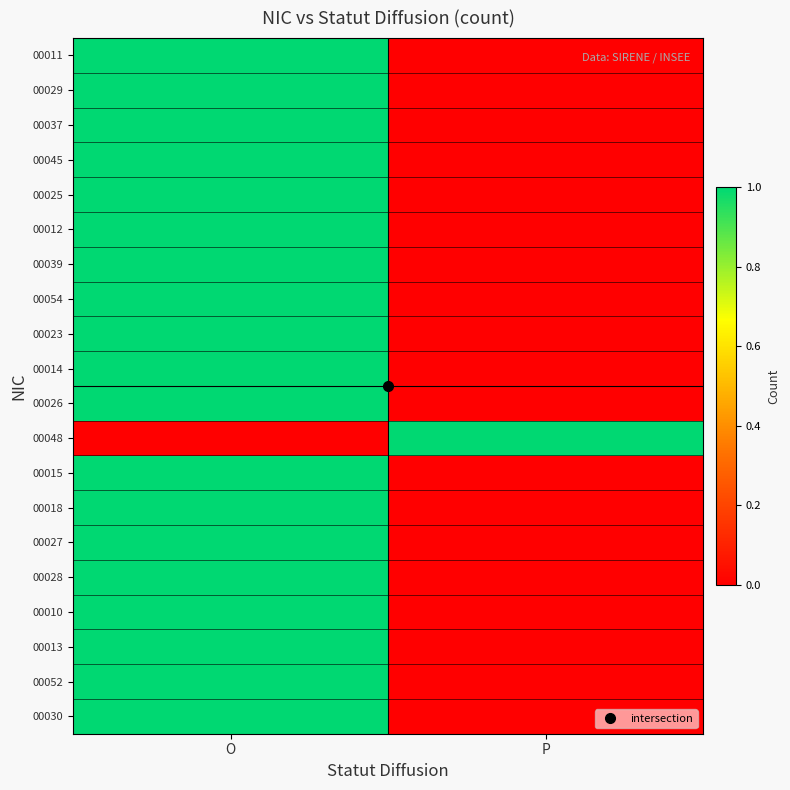

Between O and P, which is larger?

O